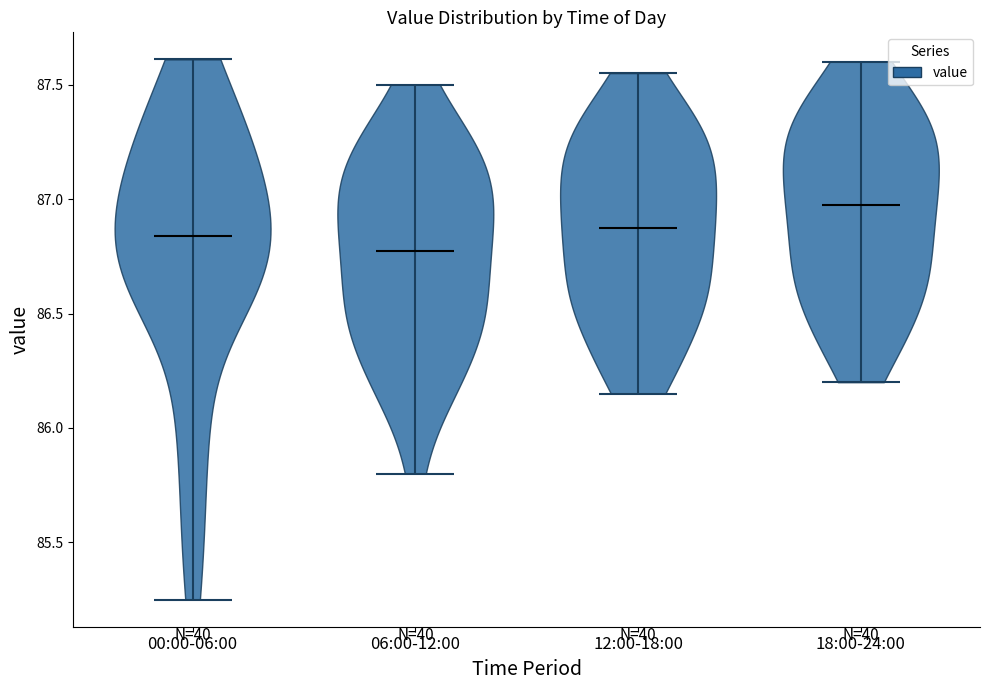

Reading left to right, read every violin against the y-axis: where its median line is, and the lowest and highest points it reaches. The values are not printed on the chart, so give them approximately, as read against the axis.

00:00-06:00: median line 86.85, lowest point 85.25, highest point 87.60
06:00-12:00: median line 86.80, lowest point 85.80, highest point 87.50
12:00-18:00: median line 86.90, lowest point 86.15, highest point 87.55
18:00-24:00: median line 87.00, lowest point 86.20, highest point 87.60